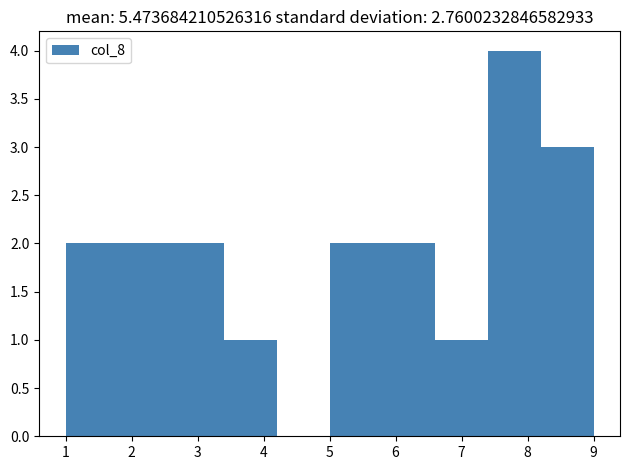

Reading left to right, list every bar in this chart as the range it spans on the x-axis followed by its height. The values are not printed on the chart, so give them approximately, as read against the axis.

1.0 to 1.8: 2
1.8 to 2.6: 2
2.6 to 3.4: 2
3.4 to 4.2: 1
4.2 to 5.0: 0
5.0 to 5.8: 2
5.8 to 6.6: 2
6.6 to 7.4: 1
7.4 to 8.2: 4
8.2 to 9.0: 3